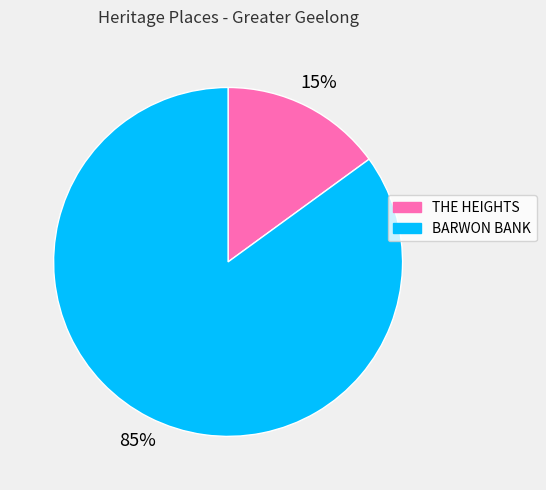

Is the sum of THE HEIGHTS and BARWON BANK greater than half?

Yes